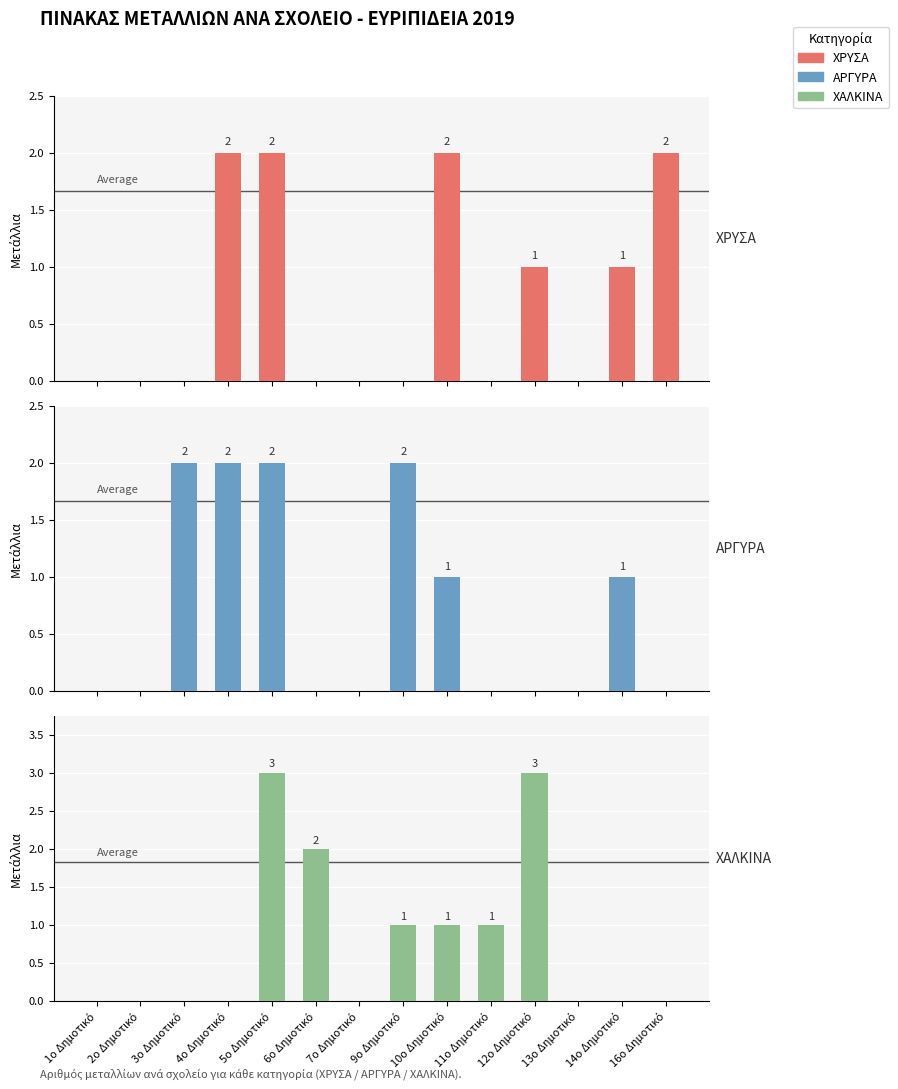

The ΑΡΓΥΡΑ series shows -1 at 11ο Δημοτικό. True or false?

False